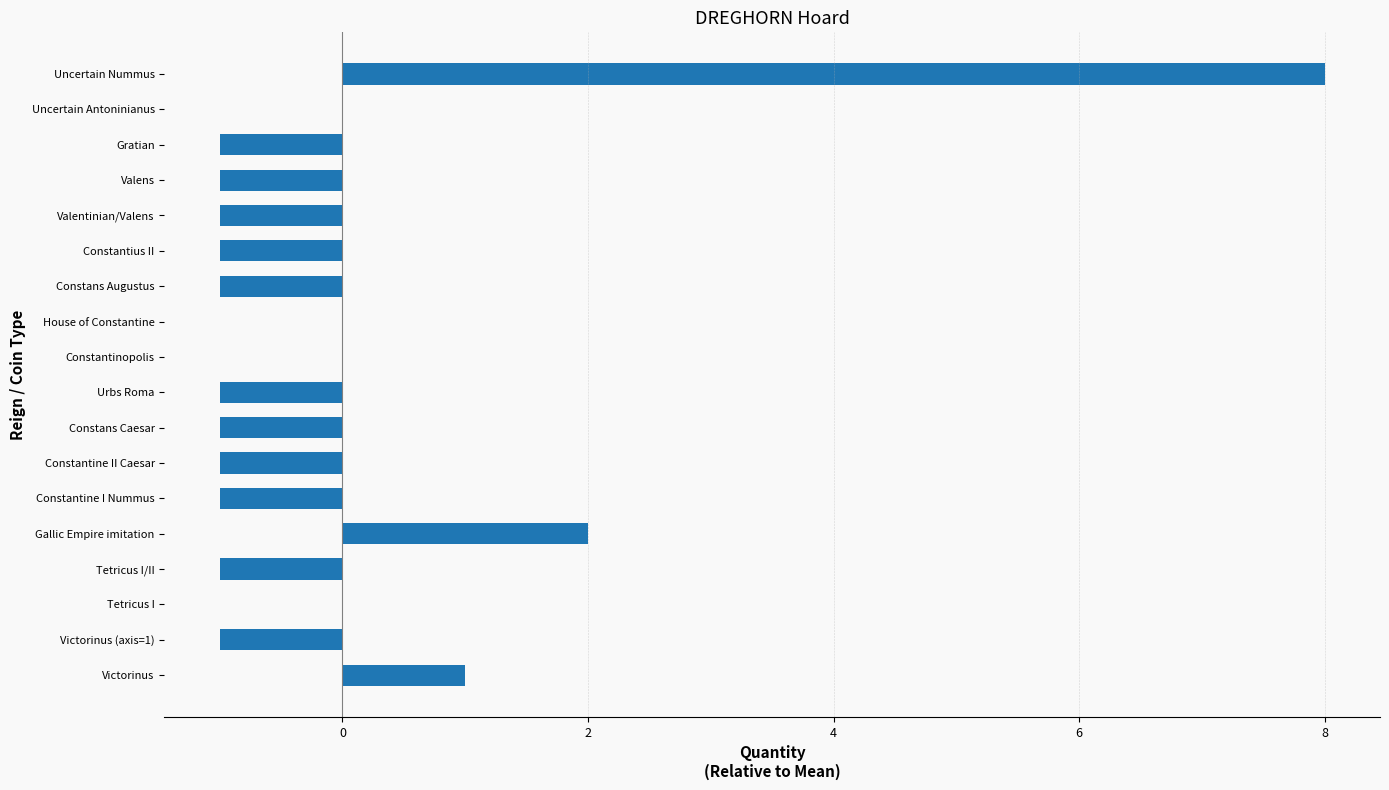

Which label corresponds to the largest value in the chart?

Uncertain Nummus